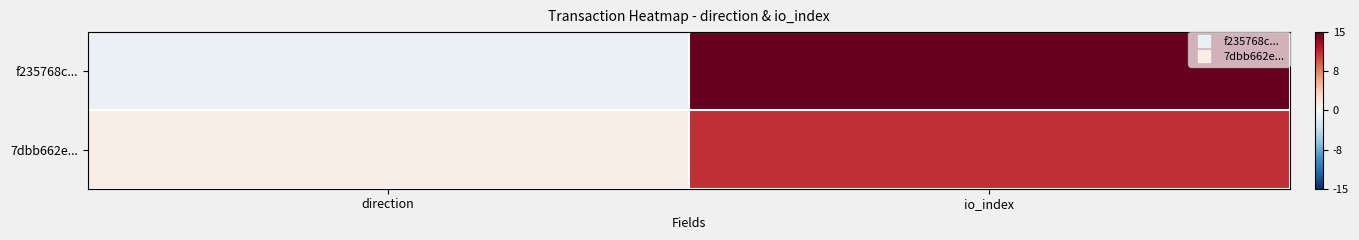

Which category has the highest value across all series?

io_index